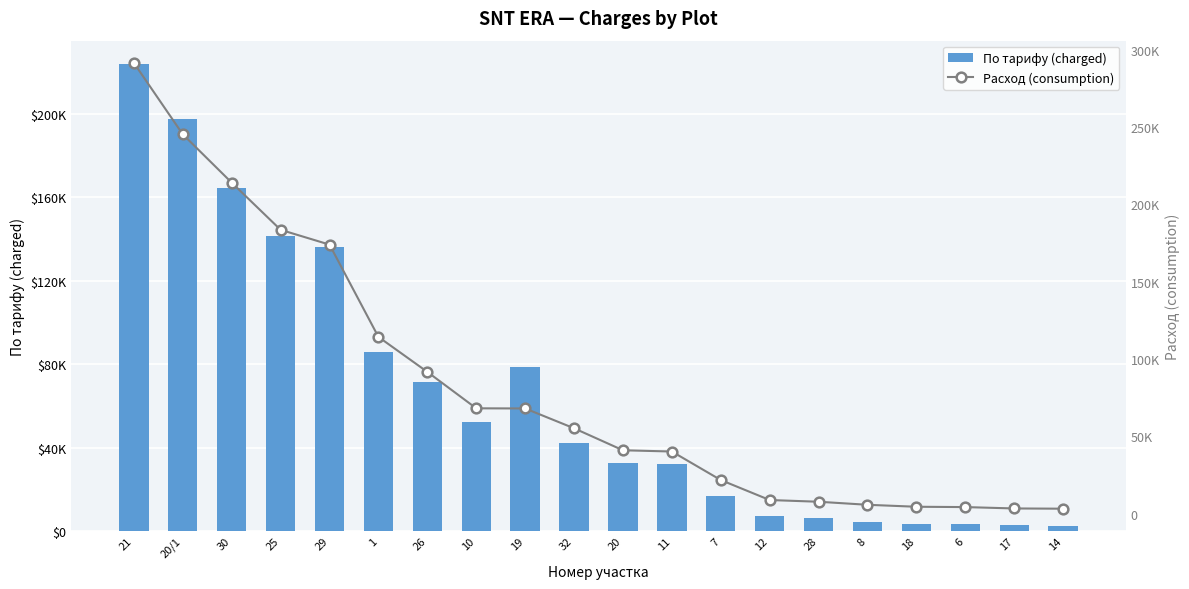

List the series in order of their overall mean, lowest first.

По тарифу (charged), Расход (consumption)